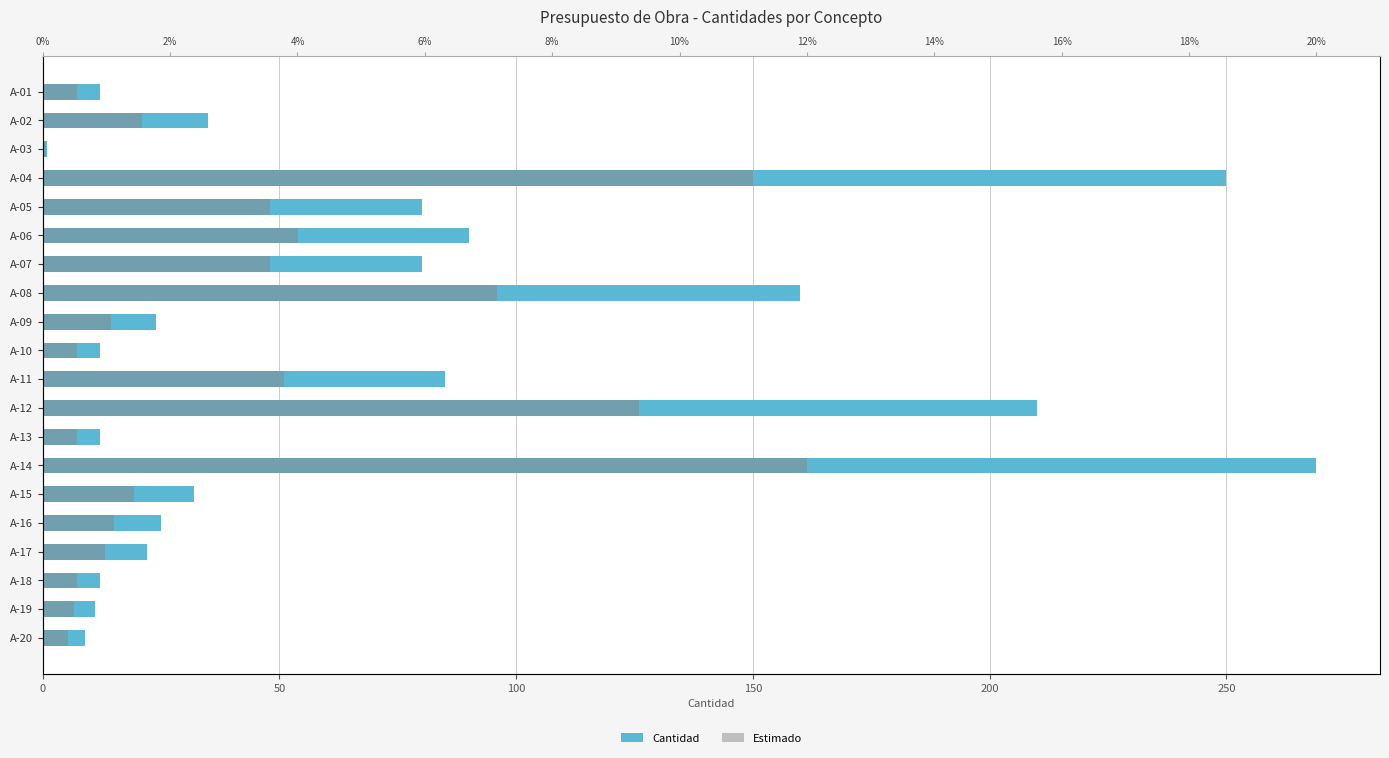

Reading left to right, transcribe all the data shown in this chart.

Cantidad: 12.0	35.0	1.0	250.0	80.0	90.0	80.0	160.0	24.0	12.0	84.9	210.0	12.0	269.0	32.0	25.0	22.0	12.0	11.0	9.0
Estimado: 7.2	21.0	0.6	150.0	48.0	54.0	48.0	96.0	14.4	7.2	50.9	126.0	7.2	161.4	19.2	15.0	13.2	7.2	6.6	5.4